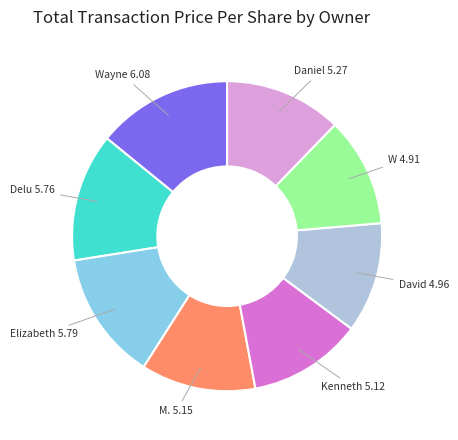

Does any single category account for the majority?

No